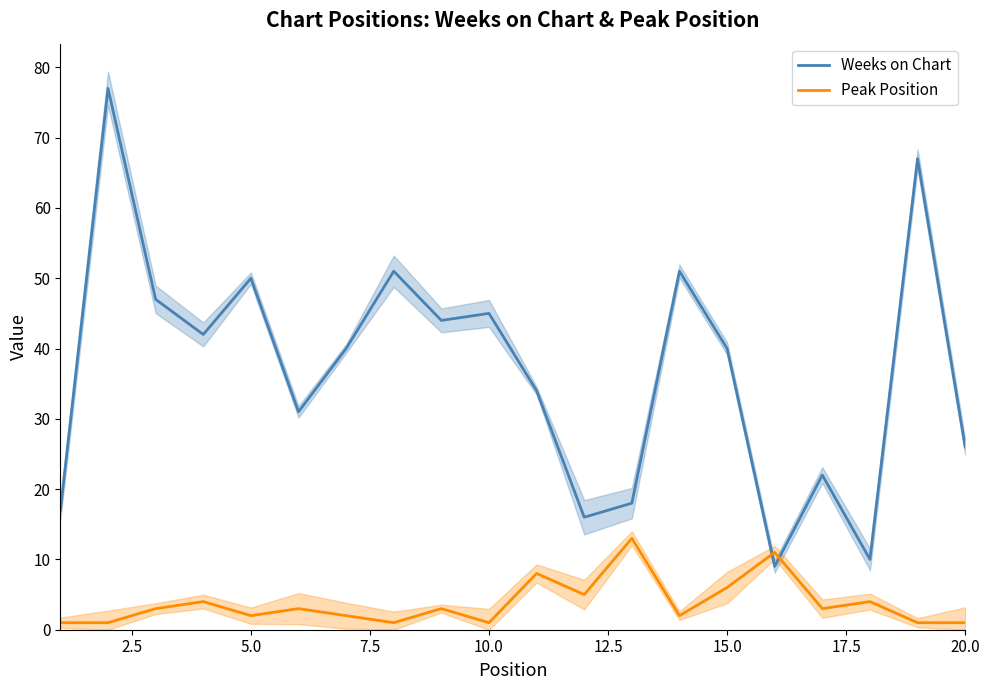

What value does the Peak Position series have at 20.0?

1